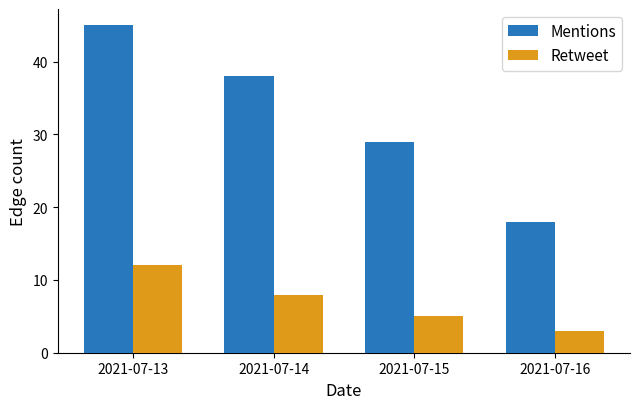

List the labels in order of Retweet value, smallest first.

2021-07-16, 2021-07-15, 2021-07-14, 2021-07-13